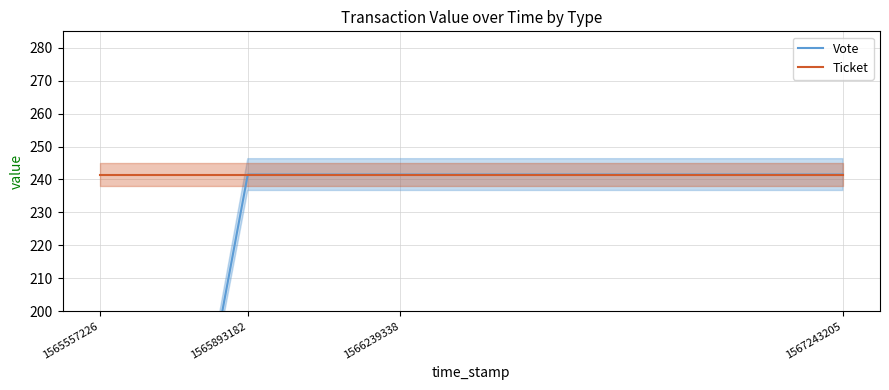

At which label is Vote closest to 120?

1565557226